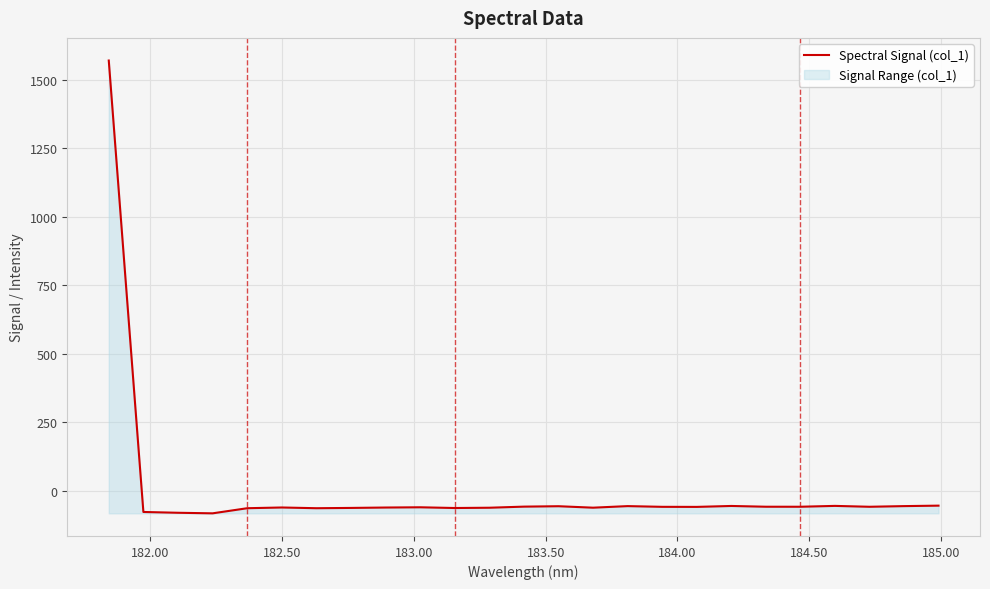

Reading left to right, what are all the values shown in this chart?

1571.3	-77.8	-80.7	-82.7	-64.0	-61.4	-64.0	-63.0	-61.5	-60.6	-63.3	-62.3	-58.3	-56.8	-62.1	-56.4	-59.0	-59.2	-55.8	-58.6	-58.7	-55.6	-58.8	-56.4	-54.7